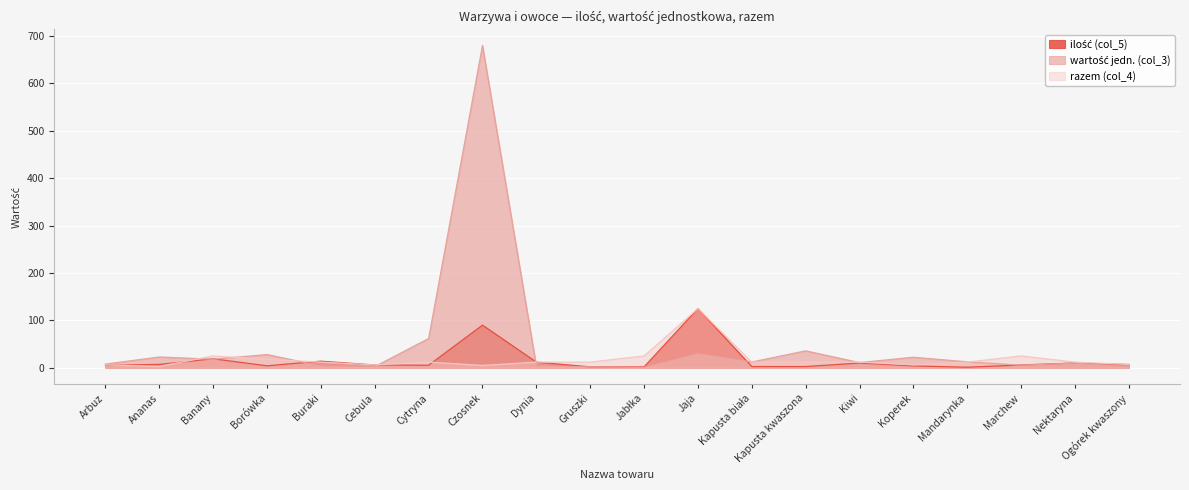

Reading left to right, extract all data points from this chart.

ilość (col_5): Arbuz=5.0	Ananas=7.2	Banany=19.0	Borówka=4.2	Buraki=14.0	Cebula=6.0	Cytryna=5.4	Czosnek=90.0	Dynia=12.0	Gruszki=2.0	Jabłka=2.0	Jaja=125.0	Kapusta biała=2.6	Kapusta kwaszona=2.6	Kiwi=10.0	Koperek=4.0	Mandarynka=1.2	Marchew=6.0	Nektaryna=10.0	Ogórek kwaszony=7.0
wartość jedn. (col_3): Arbuz=7.9	Ananas=22.8	Banany=18.0	Borówka=28.0	Buraki=4.0	Cebula=2.5	Cytryna=61.8	Czosnek=680.0	Dynia=4.0	Gruszki=2.0	Jabłka=1.0	Jaja=30.0	Kapusta biała=12.3	Kapusta kwaszona=35.8	Kiwi=11.0	Koperek=22.3	Mandarynka=12.6	Marchew=5.5	Nektaryna=10.0	Ogórek kwaszony=2.1
razem (col_4): Arbuz=6.0	Ananas=3.0	Banany=25.0	Borówka=18.0	Buraki=12.0	Cebula=6.0	Cytryna=12.0	Czosnek=5.0	Dynia=12.0	Gruszki=12.0	Jabłka=25.0	Jaja=125.0	Kapusta biała=12.0	Kapusta kwaszona=12.0	Kiwi=12.0	Koperek=6.0	Mandarynka=12.0	Marchew=25.0	Nektaryna=12.0	Ogórek kwaszony=7.0